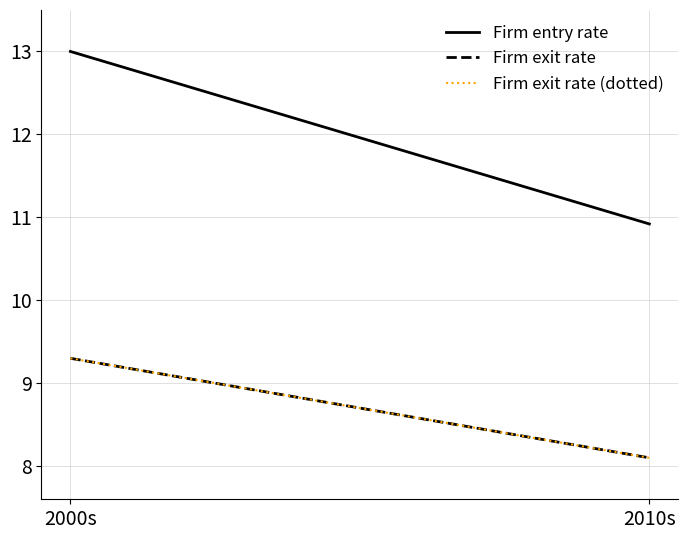

Which series has the largest total across all categories?

Firm entry rate